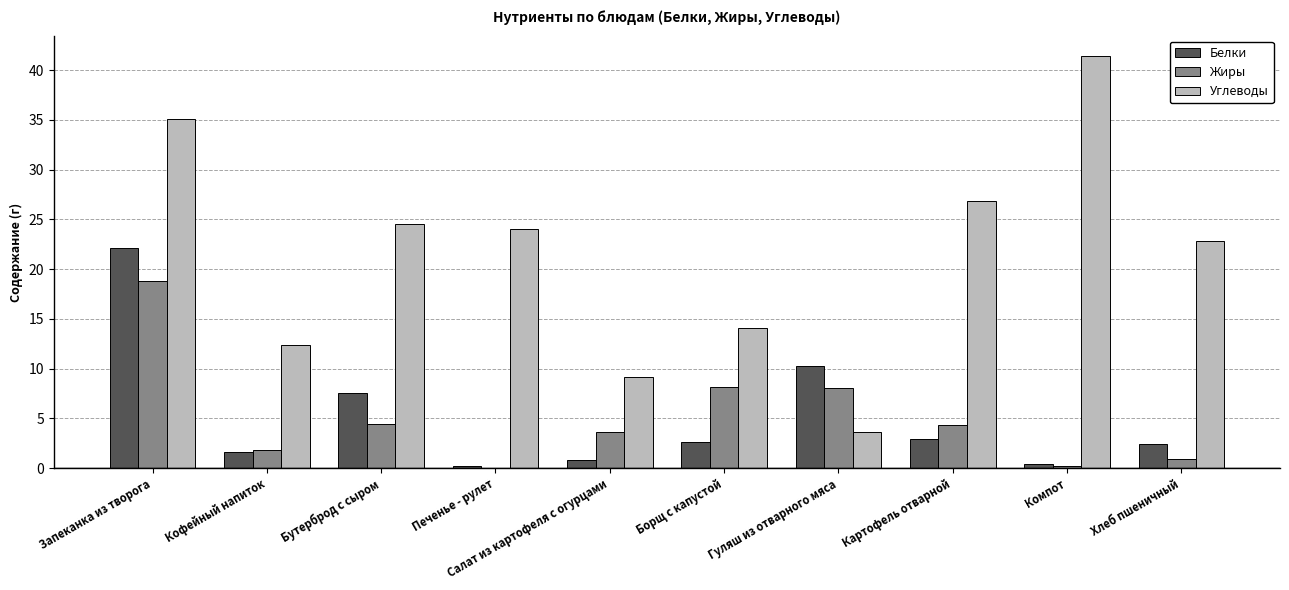

At which category is the sum across all series the highest?

Запеканка из творога